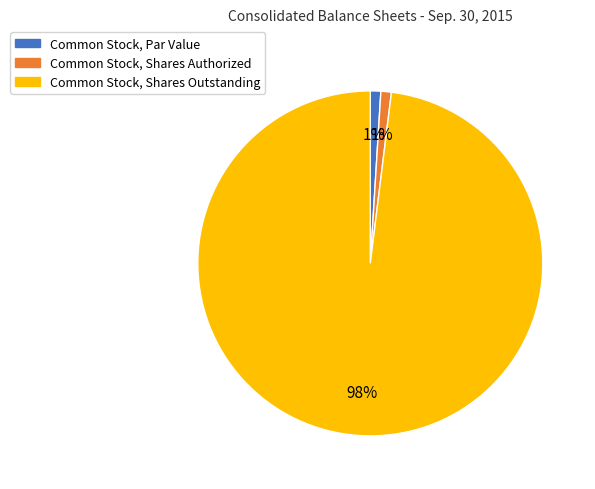

True or false: Common Stock, Shares Authorized accounts for 15% of the total.

False